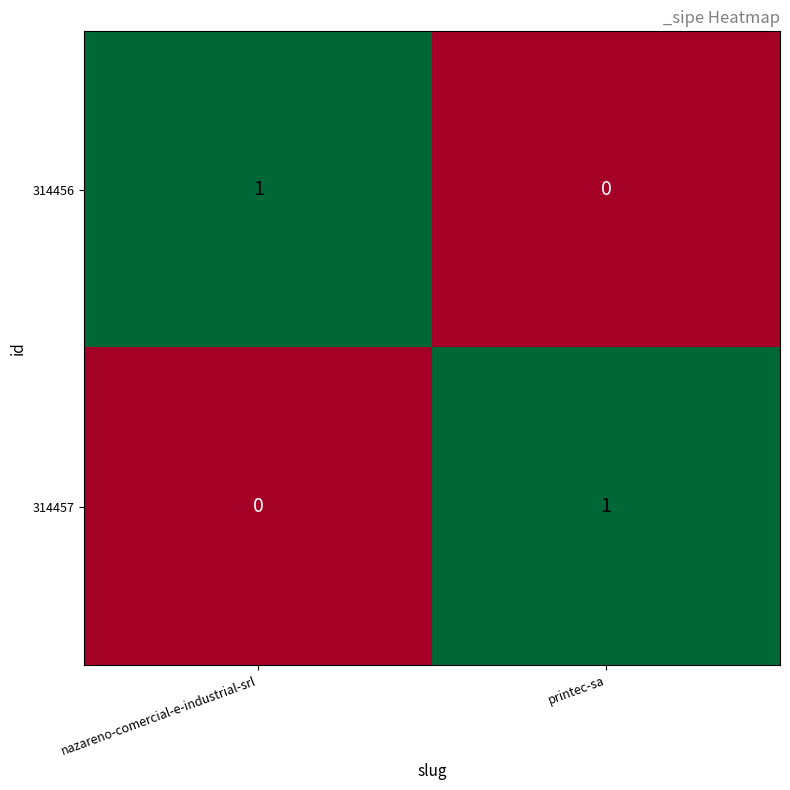

How many categories are shown in the chart?

2